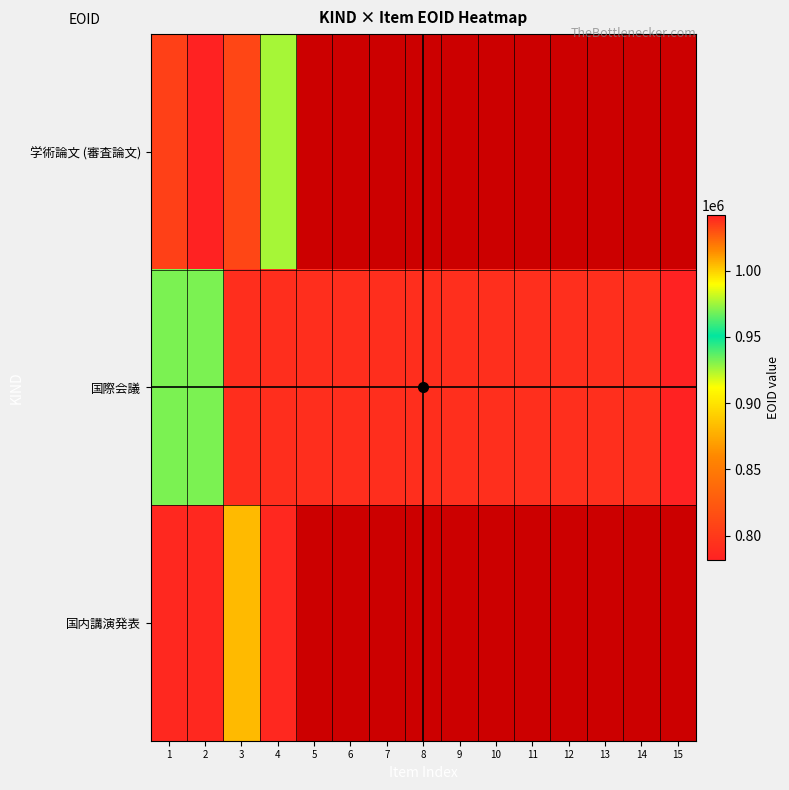

Rank the series by their maximum value, from highest to lowest.

学術論文 (審査論文), 国際会議, 国内講演発表